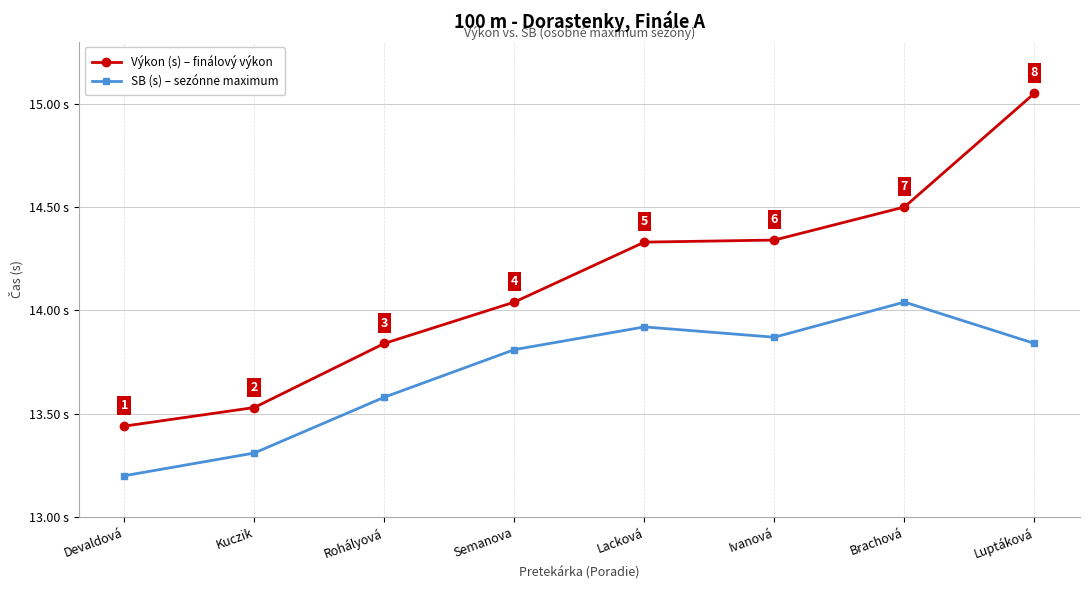

Which category has the highest value in the Výkon (s) – finálový výkon series?

Luptáková